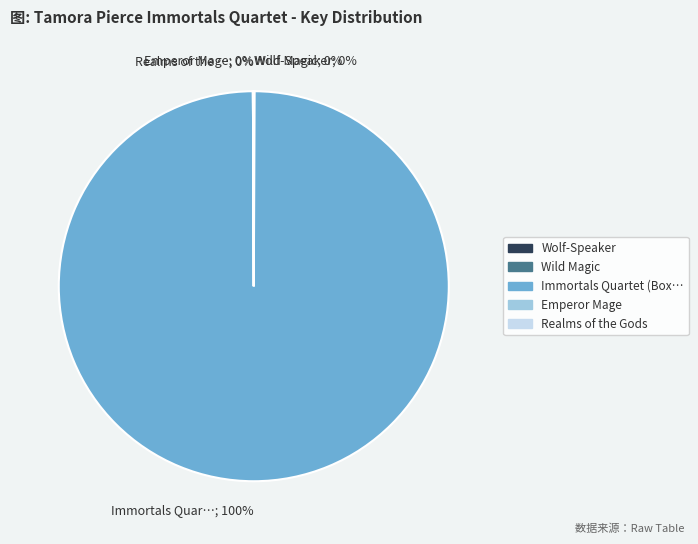

What is the largest slice in the pie chart?

Immortals Quar…; 100%